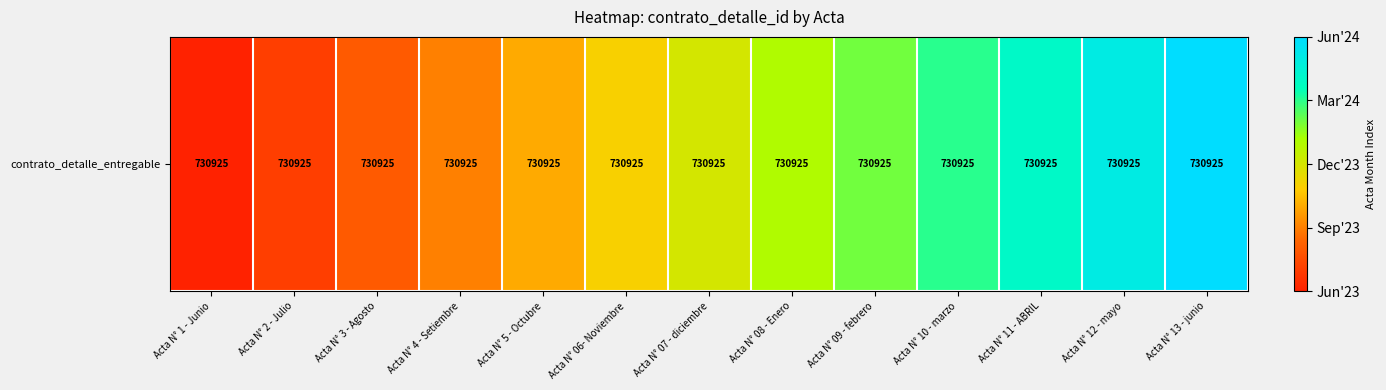

List the labels in order of value, smallest first.

Acta N° 1 - Junio, Acta N° 2 - Julio, Acta N° 3 - Agosto, Acta N° 4 - Setiembre, Acta N° 5 - Octubre, Acta N° 06- Noviembre, Acta N° 07 - diciembre, Acta N° 08 - Enero, Acta N° 09 - febrero, Acta N° 10 - marzo, Acta N° 11 - ABRIL, Acta N° 12 - mayo, Acta N° 13 - junio